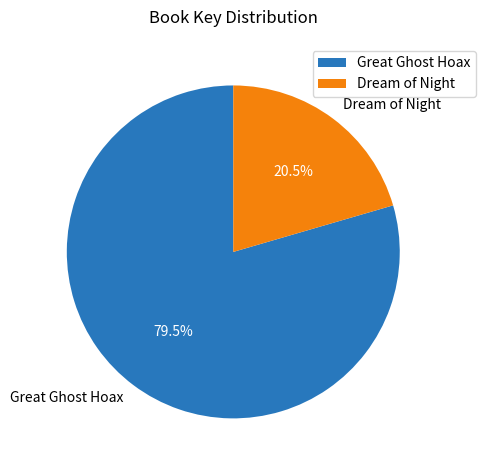

Is Dream of Night the majority of the pie?

No